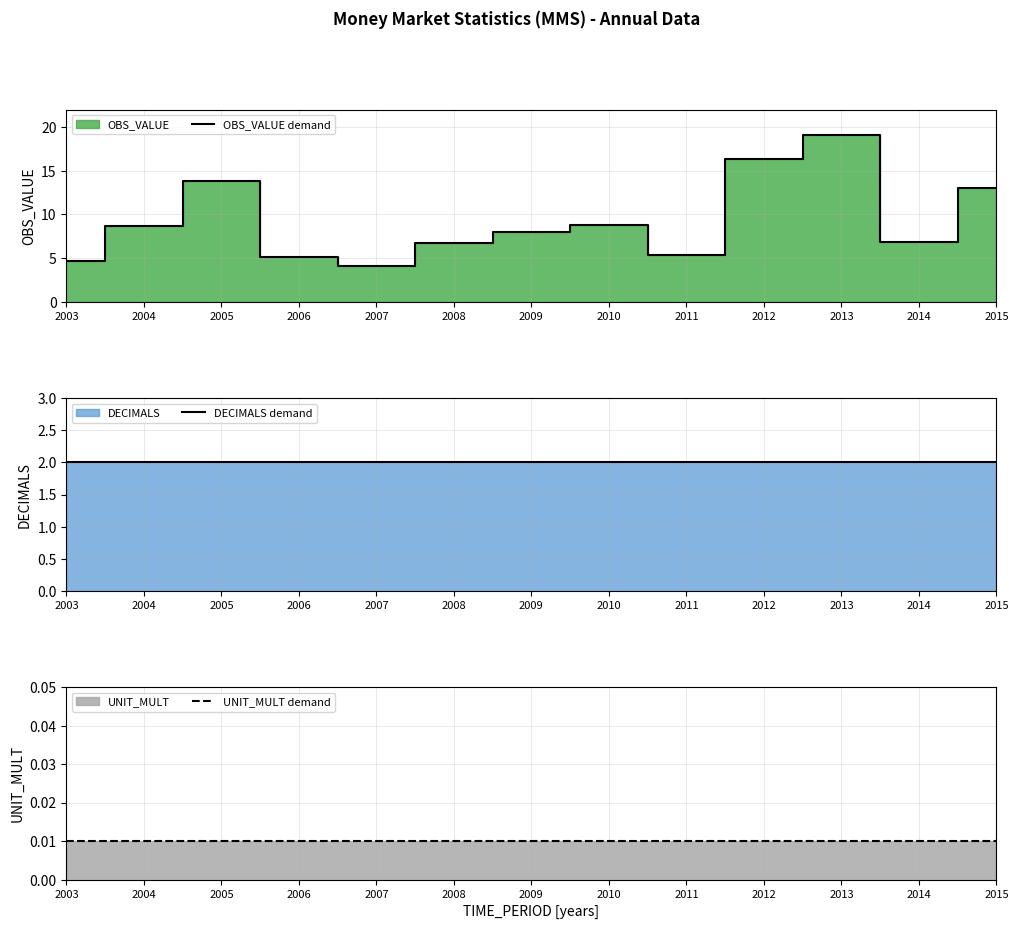

List the series in order of their overall mean, lowest first.

UNIT_MULT demand, DECIMALS demand, OBS_VALUE demand